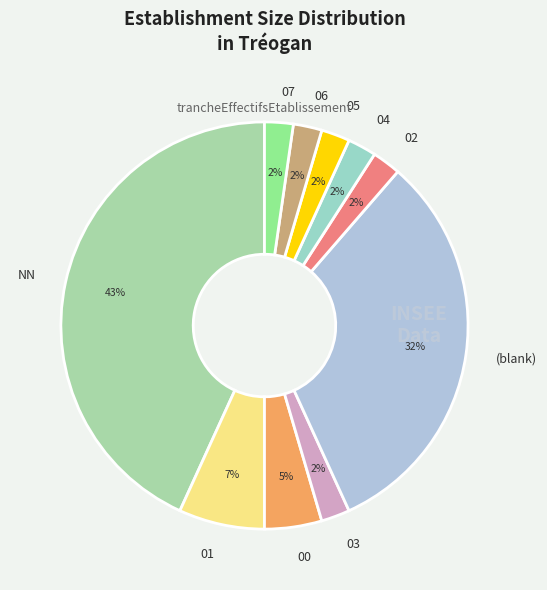

To the nearest percent, what is the average slice percentage?

10%